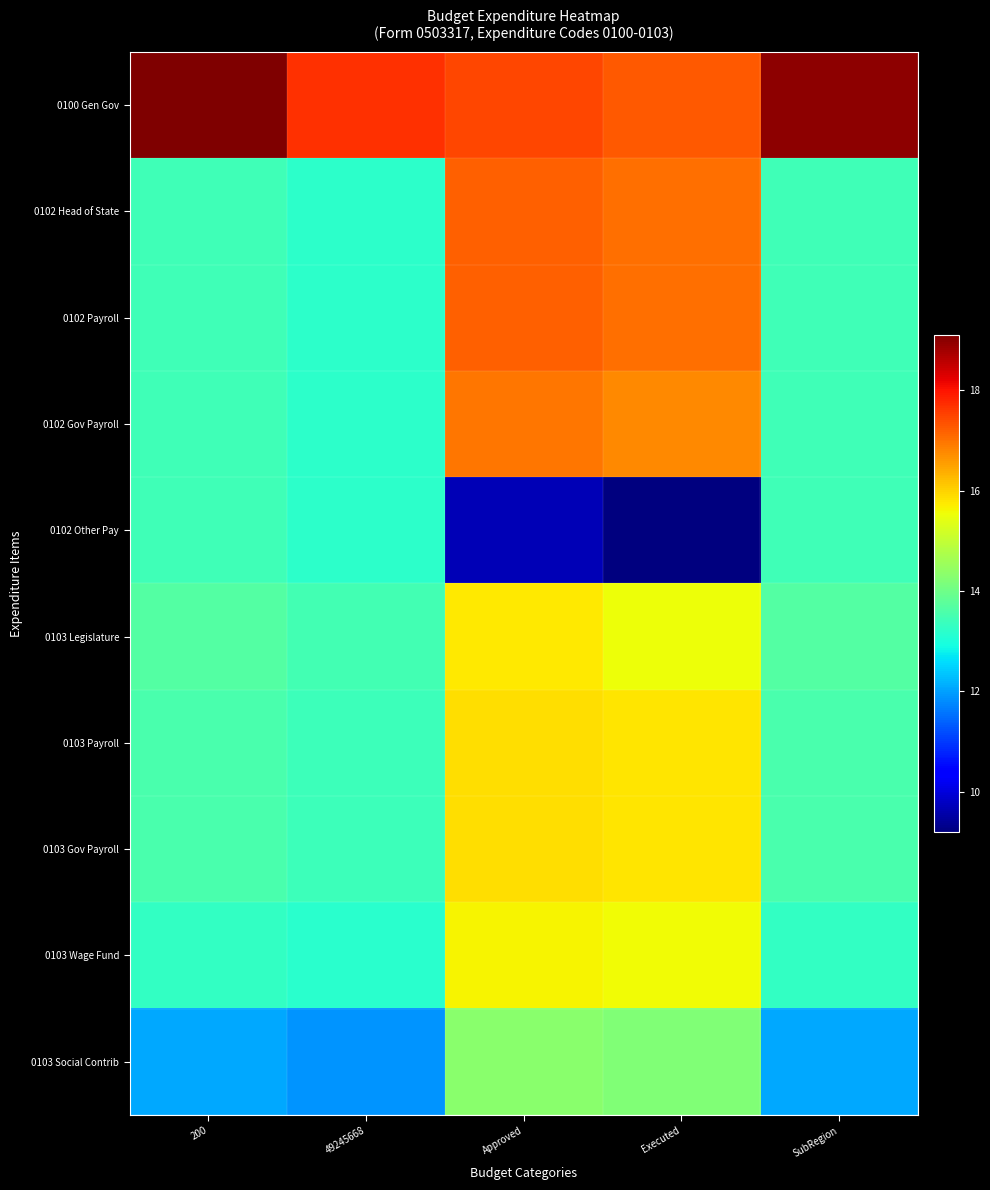

How many distinct data groups are displayed?

10